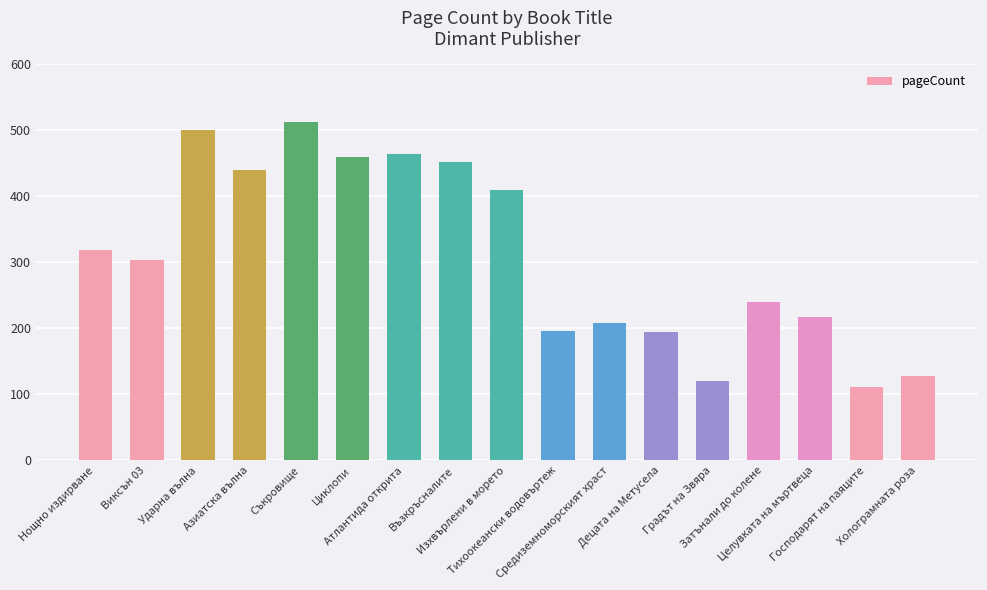

The chart shows a value of 128 at Холограмната роза. True or false?

True